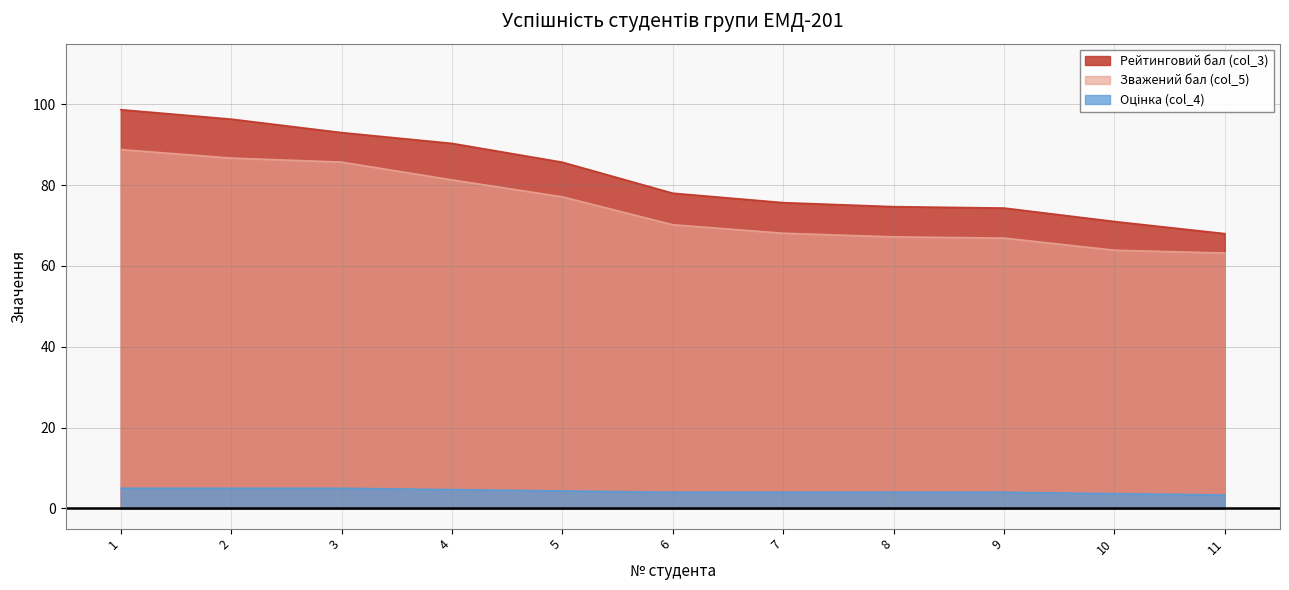

What are all the series names shown in the legend?

Рейтинговий бал (col_3), Зважений бал (col_5), Оцінка (col_4)